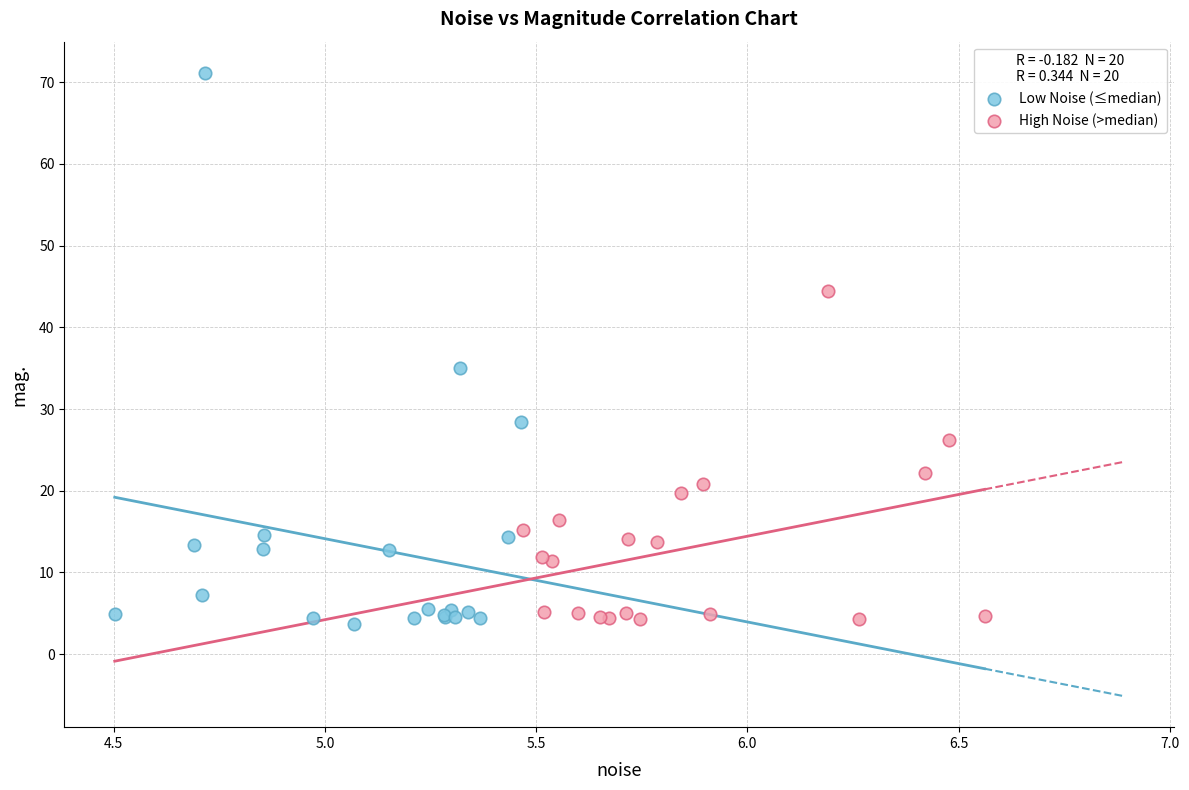

Which series has the largest Y range (max minus min)?

Low Noise (≤median)